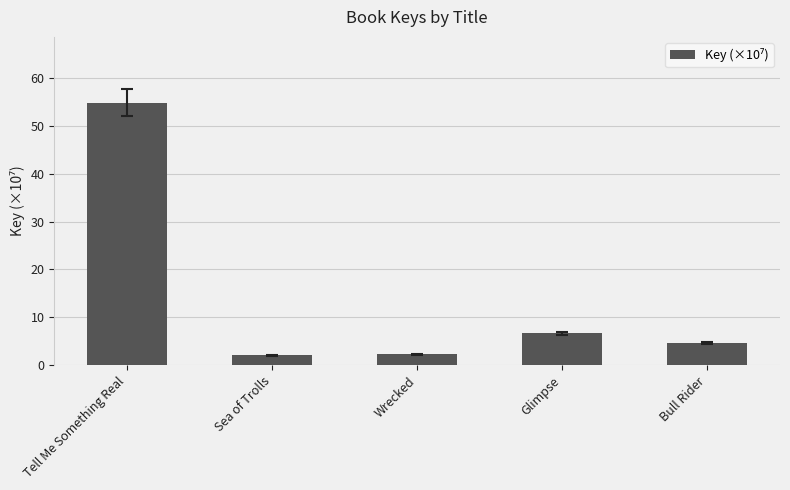

How many data points does each series have?

5